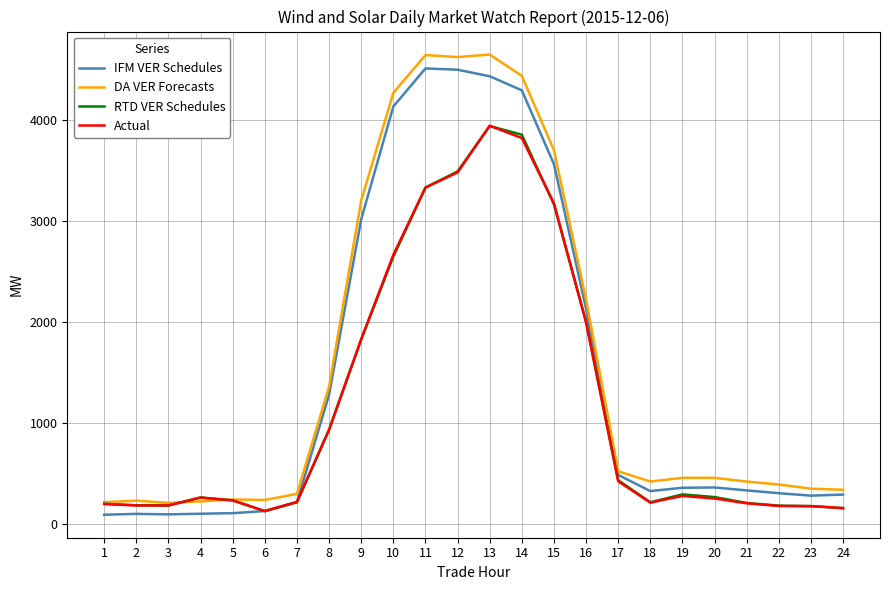

Which category has the highest value in the Actual series?

13